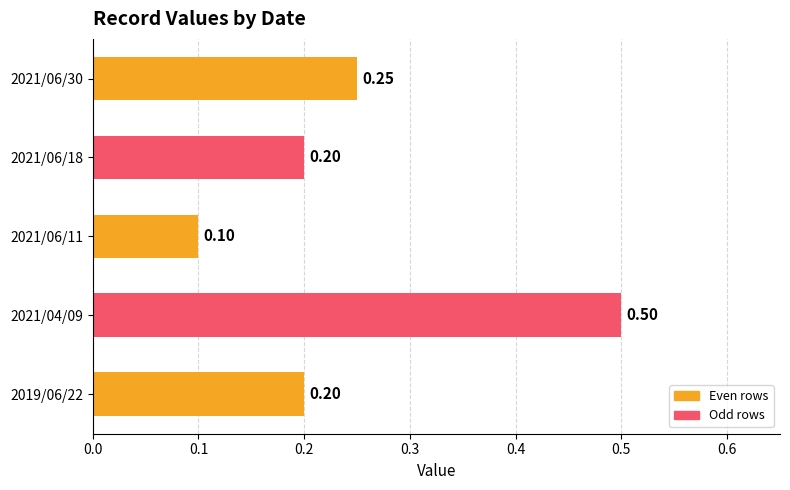

What is the change in value from 2021/06/11 to 2021/04/09?

+0.4